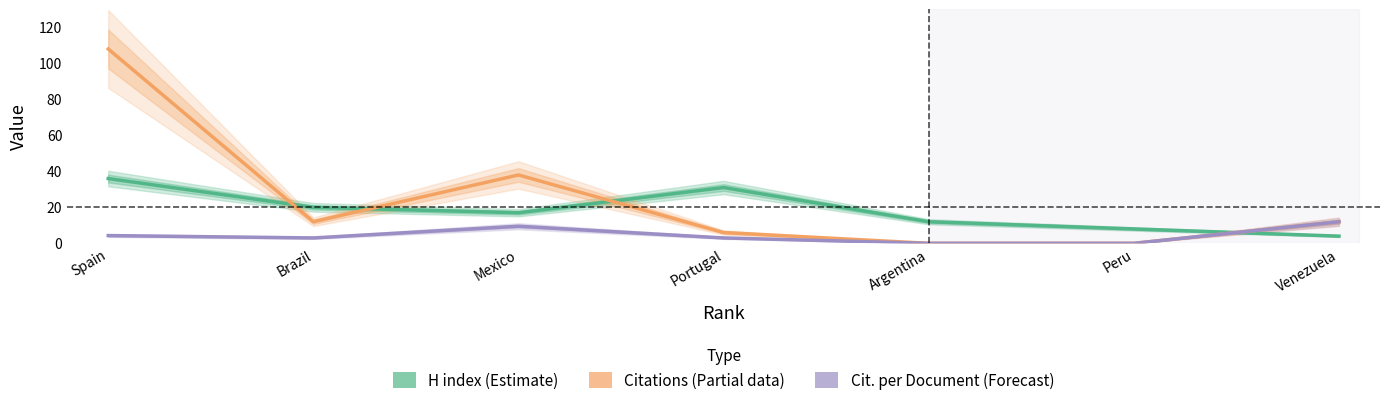

The H index series shows 58.4 at Spain. True or false?

False